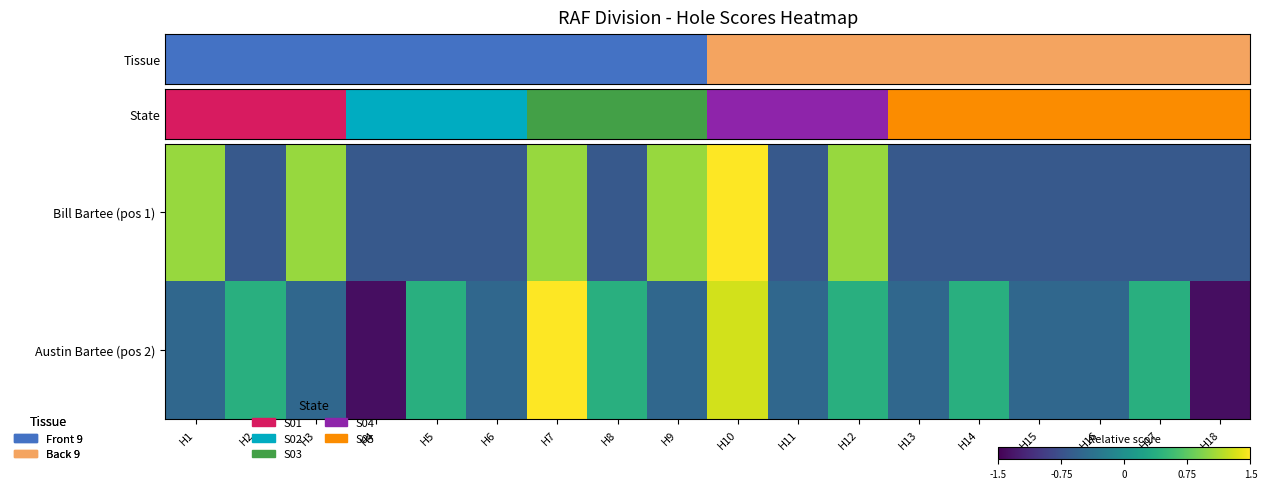

What is the total value across all series at H1?

0.5